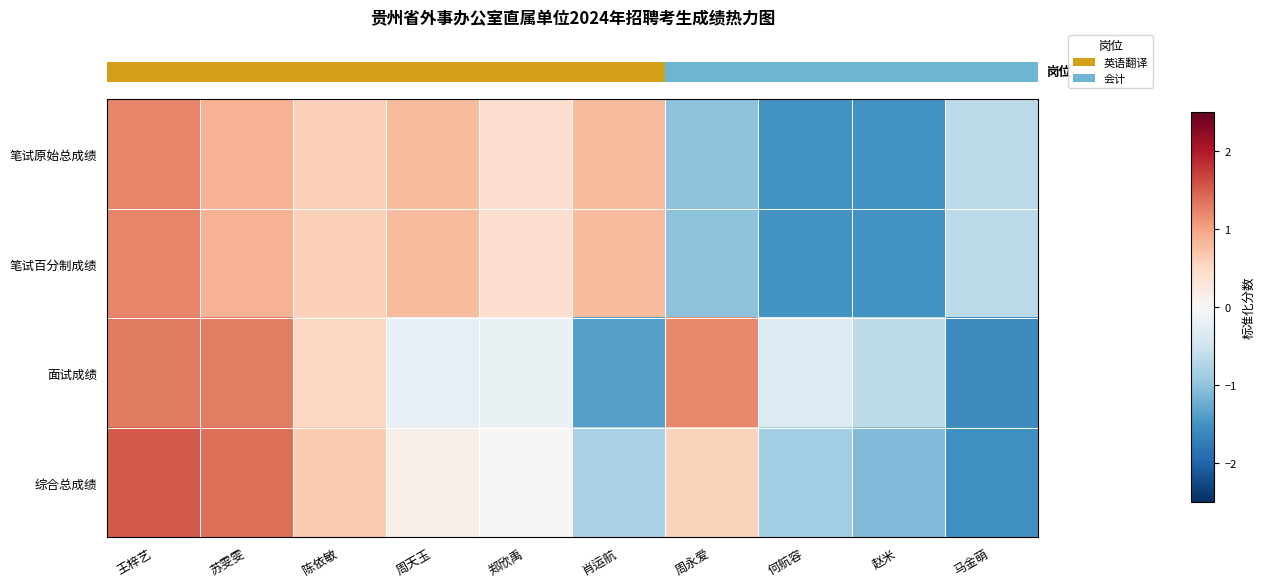

List the series in order of their peak value, highest first.

row_3, row_2, row_1, row_0